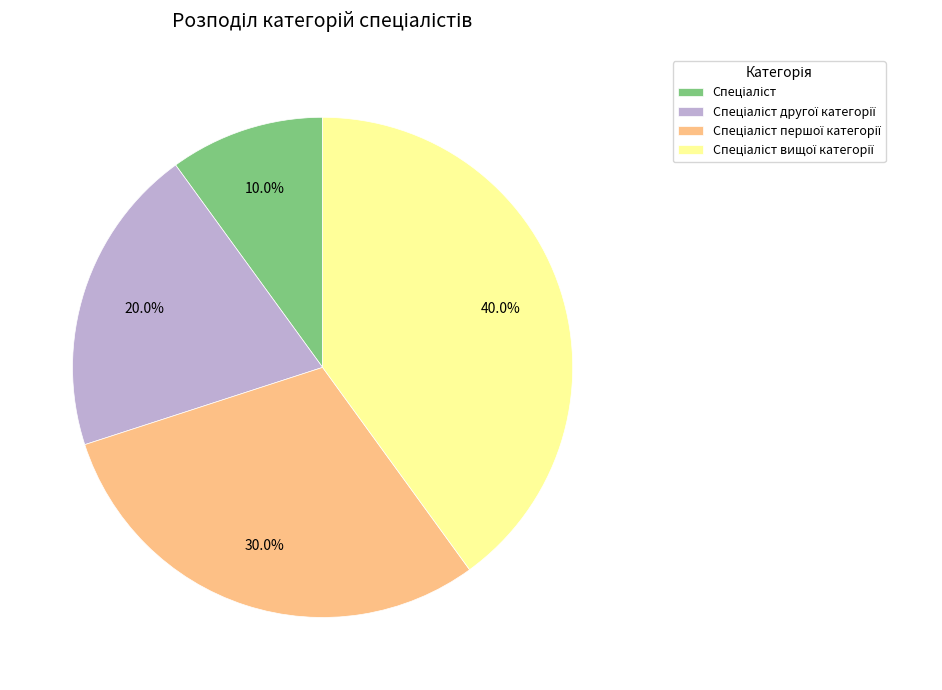

Is there a majority slice in this chart?

No